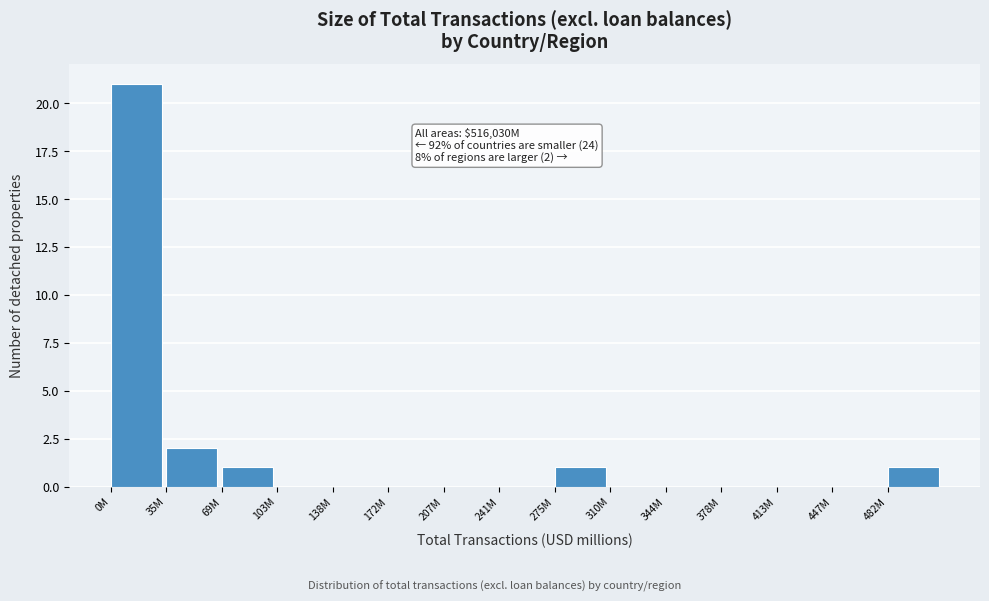

Reading left to right, transcribe all the data shown in this chart.

0M=21	35M=2	69M=1	103M=0	138M=0	172M=0	207M=0	241M=0	275M=1	310M=0	344M=0	378M=0	413M=0	447M=0	482M=1